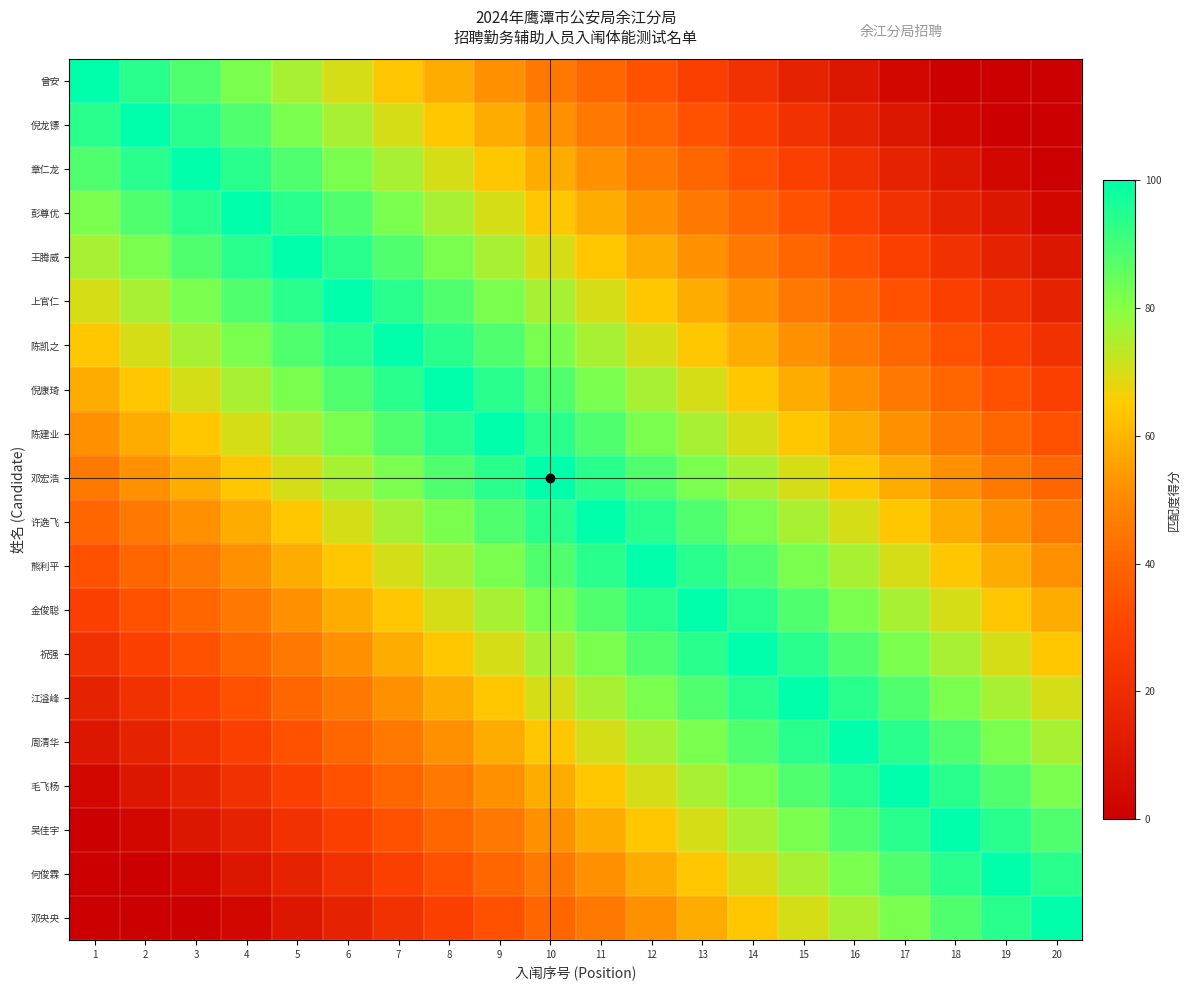

Which has a higher value, 3 or 11?

3